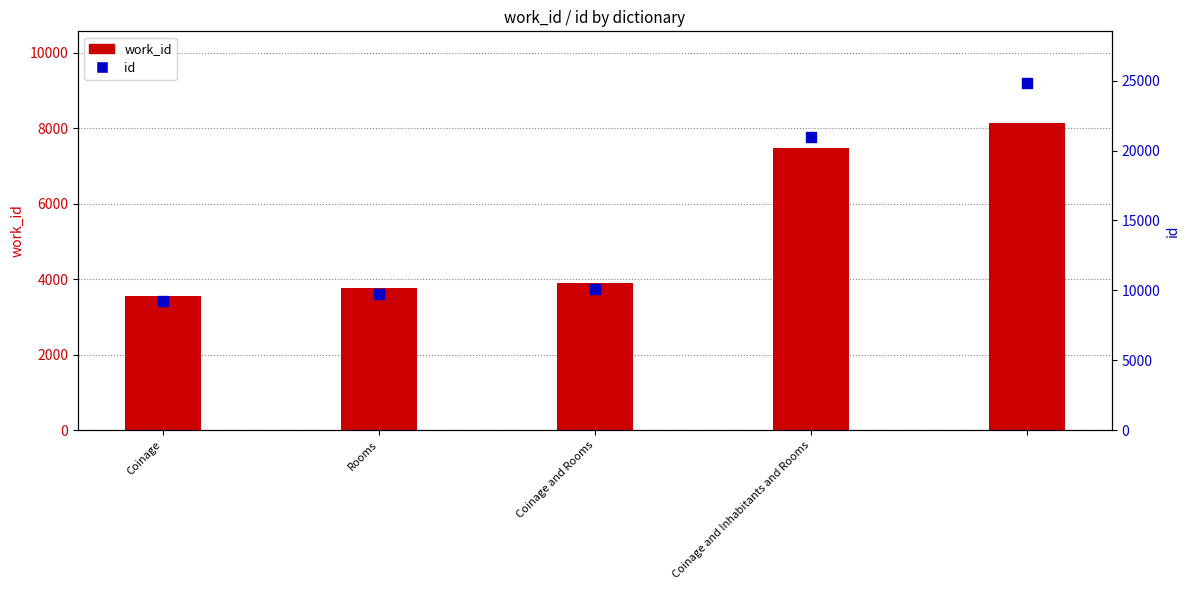

Is the value of work_id at 4 greater than the value of id at 4?

No